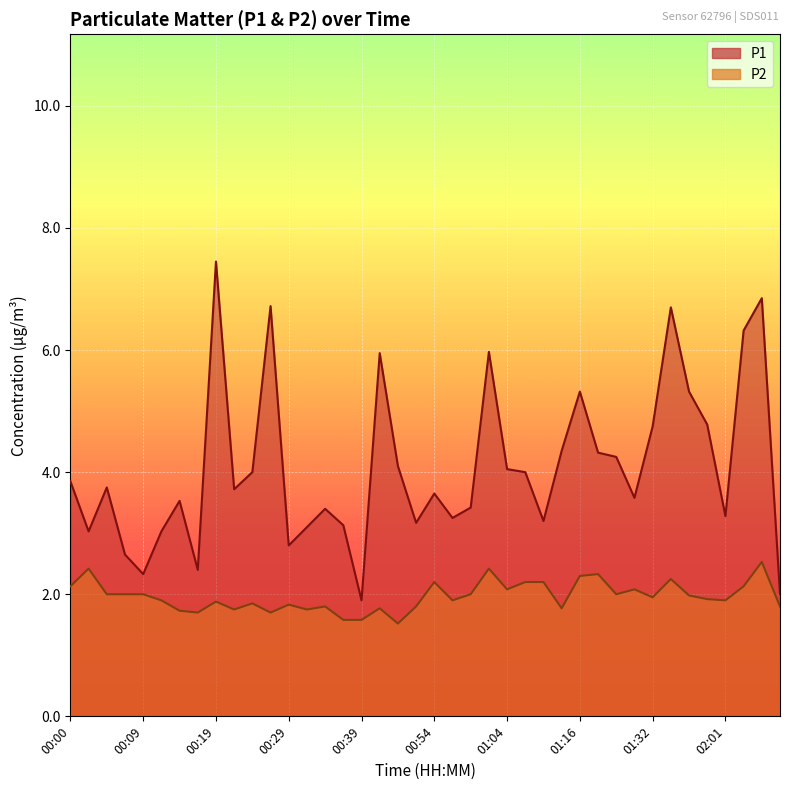

At how many categories does at least one series exceed 2?

38